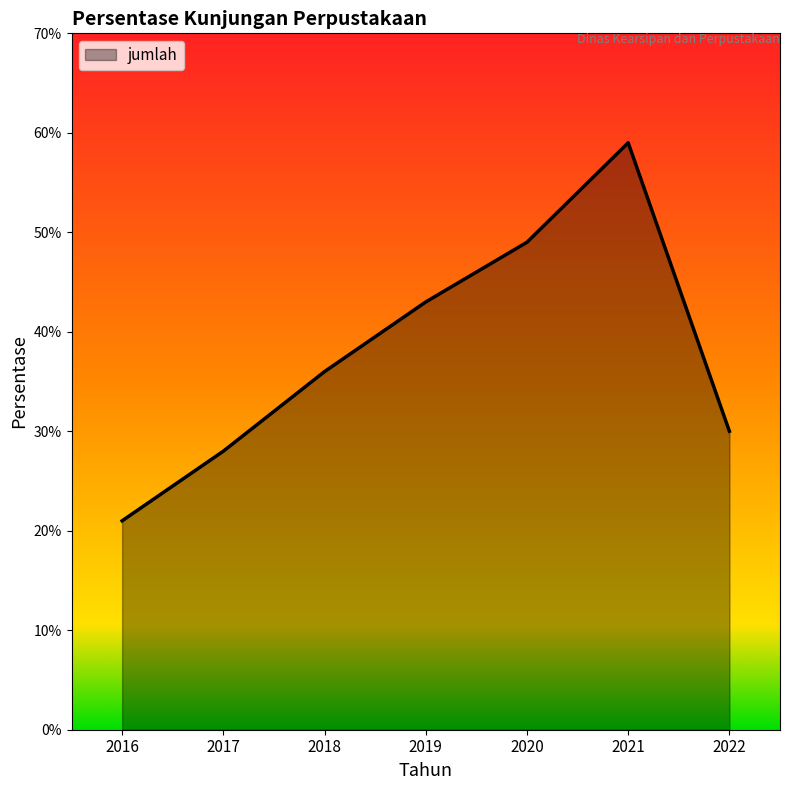

What value does the data have at 2020?

0.5